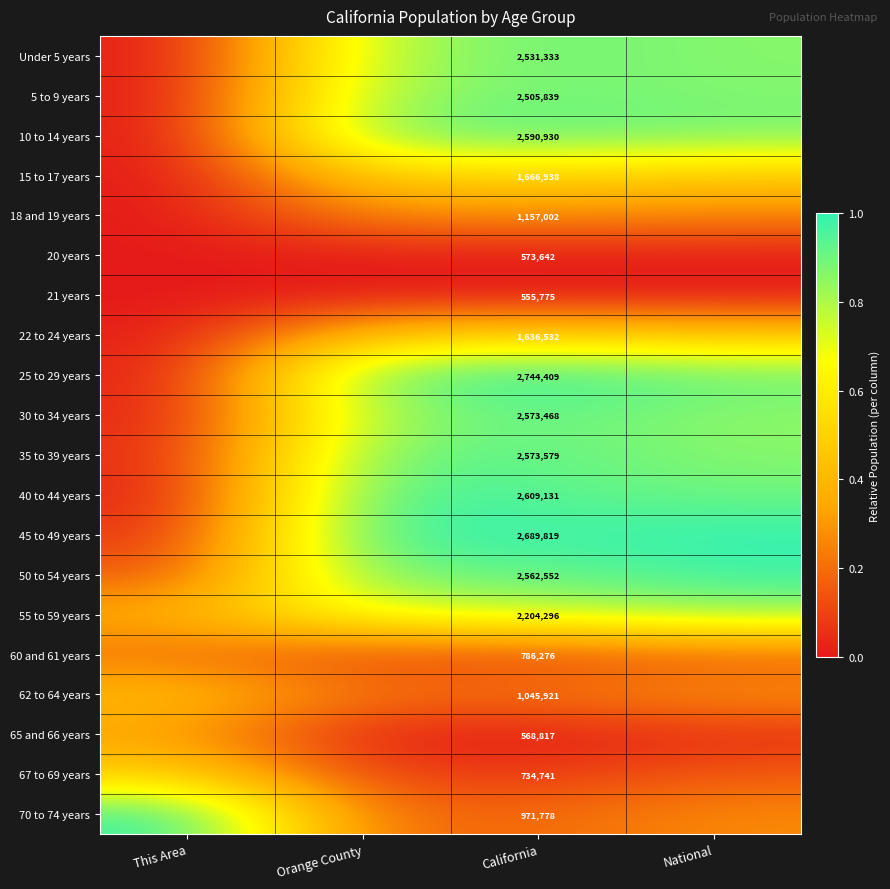

Between California and Orange County, which is larger?

California